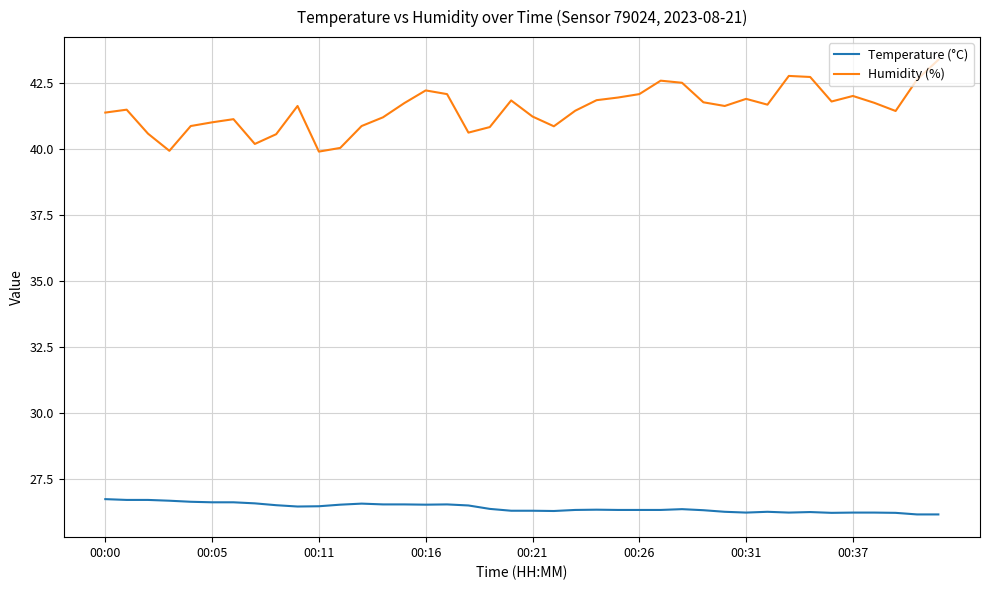

In Humidity (%), how many points are higher than both neighbors (excluding endpoints)?

9